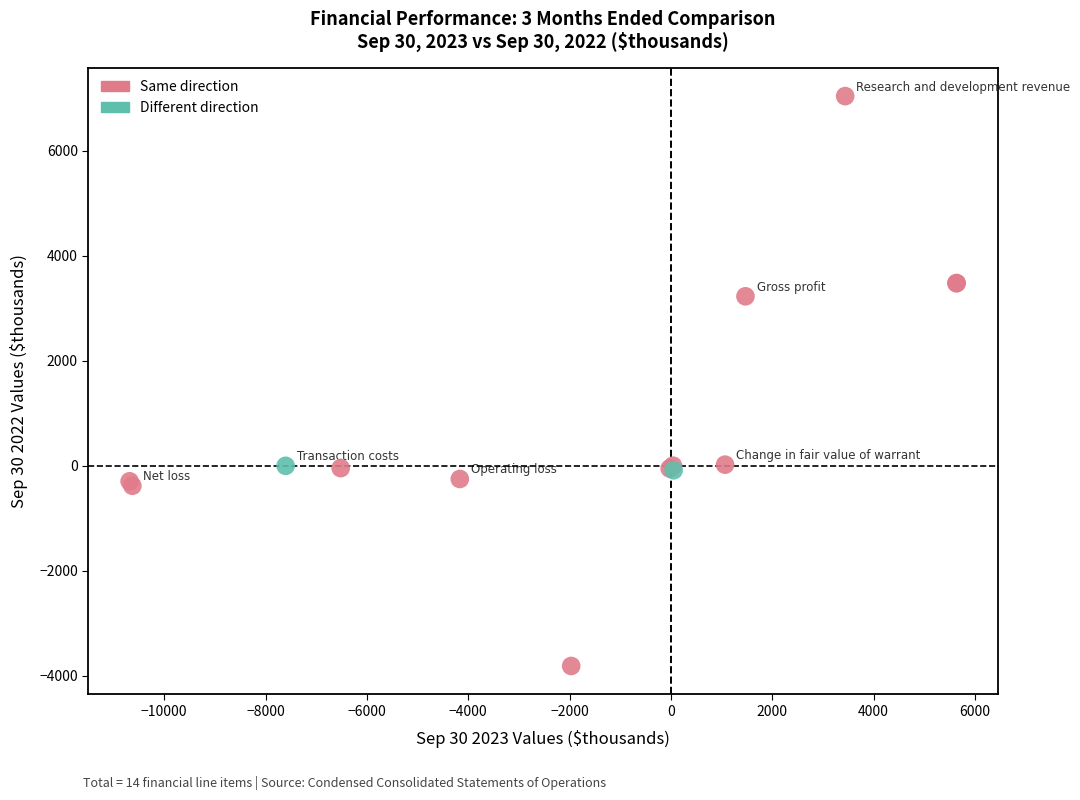

What are all the series names shown in the legend?

Same direction, Different direction